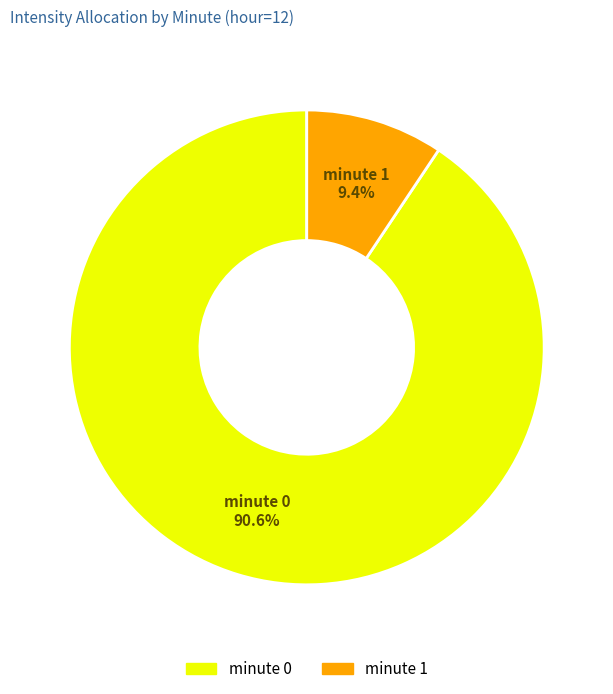

Is there a majority slice in this chart?

Yes